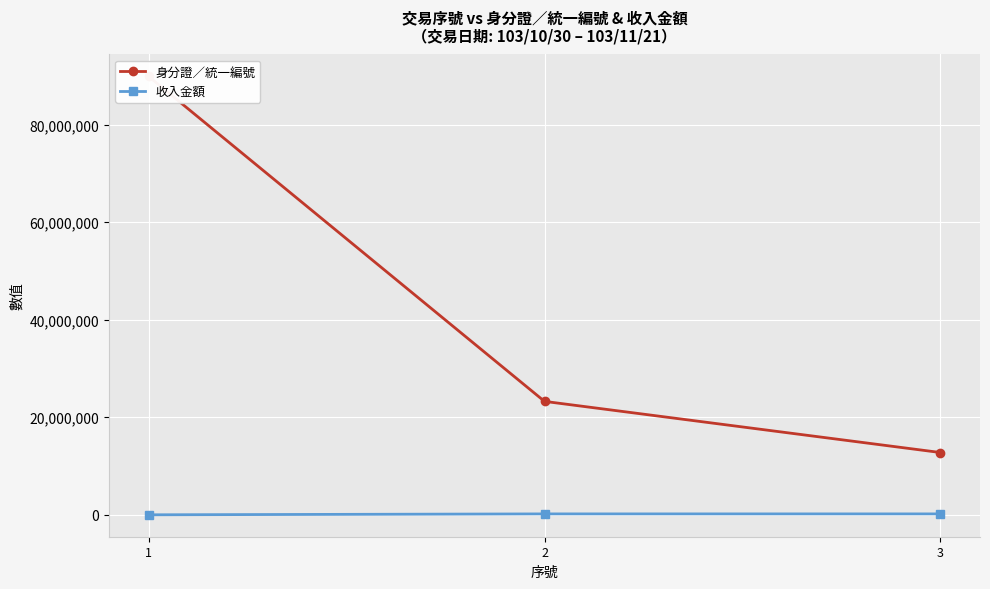

At which category is the sum across all series the highest?

1